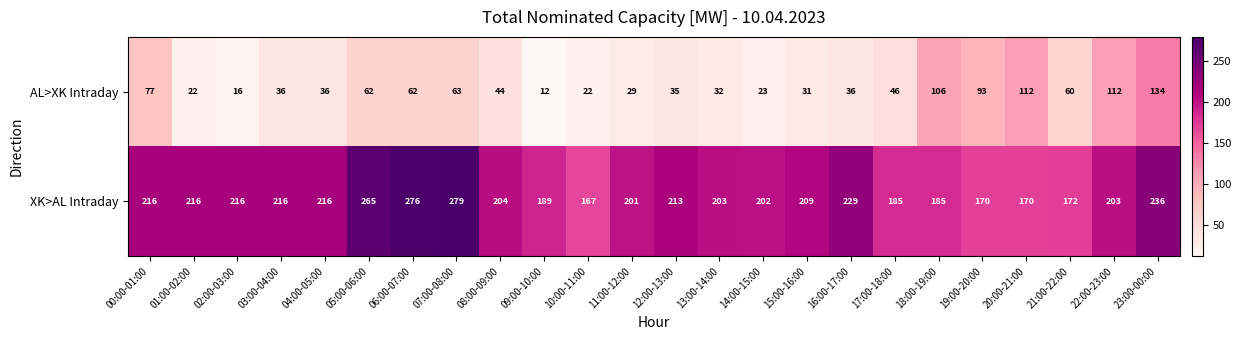

Which series has the widest spread of values?

AL>XK Intraday